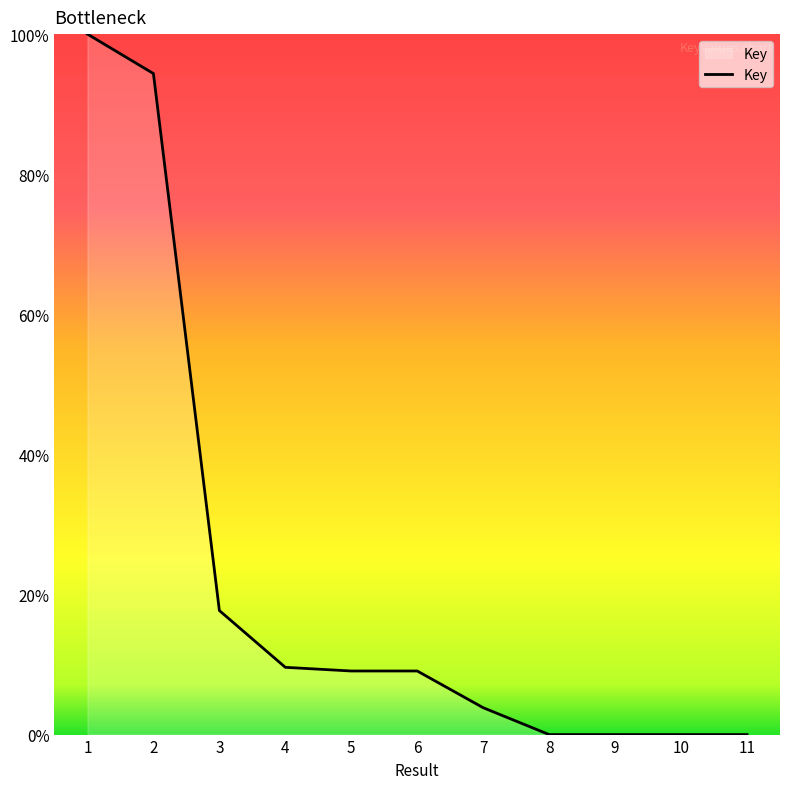

True or false: the data shows 4.6 at 4.

False